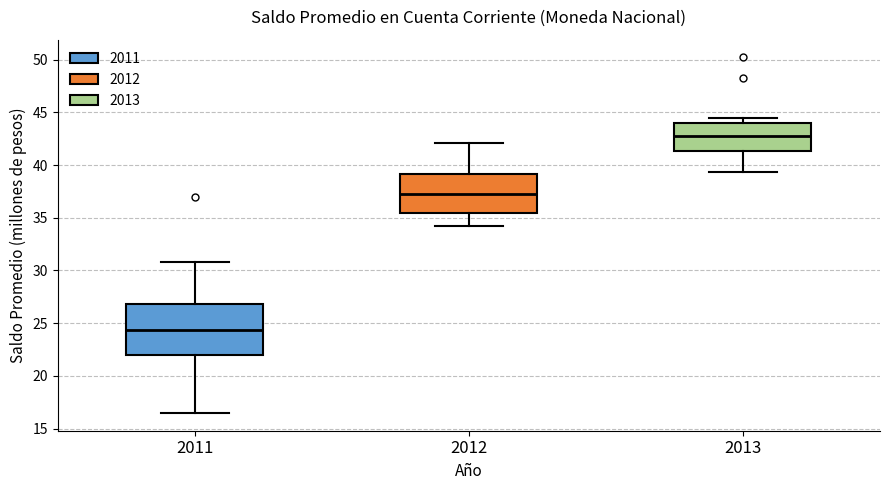

Reading left to right, transcribe this box plot: for each box, give where its median line is, the range the box spans, and where its two whiskers end, as read against the y-axis. The values are not printed on the chart, so give them approximately, as read against the axis.

2011: median 24.5, box 22.0 to 27.0, whiskers 16.5 to 31.0
2012: median 37.5, box 35.5 to 39.0, whiskers 34.0 to 42.0
2013: median 43.0, box 41.5 to 44.0, whiskers 39.5 to 44.5